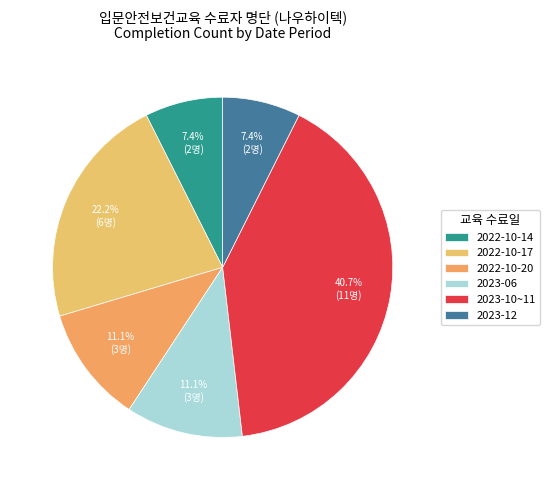

How many segments does this pie chart have?

6